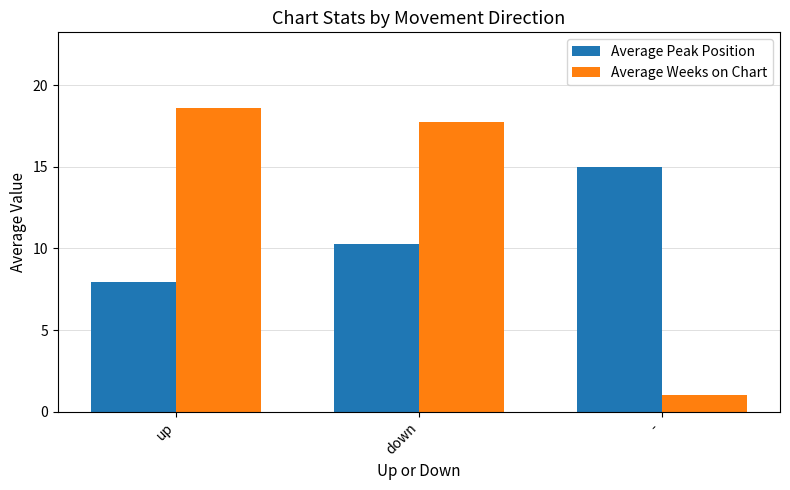

What is the minimum value shown in the chart?

1.0